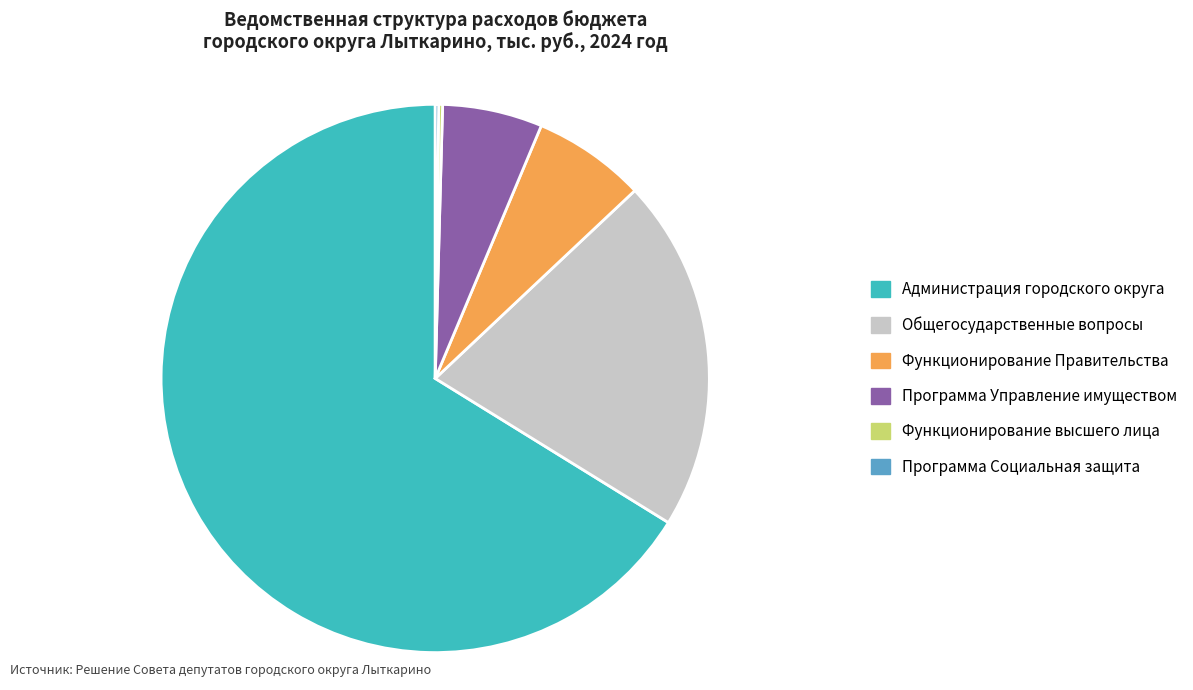

Is the sum of Администрация городского округа and Функционирование Правительства greater than half?

Yes